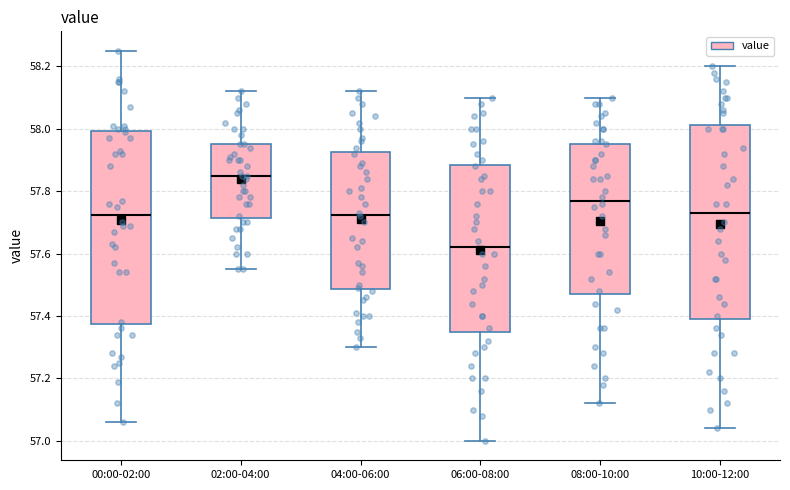

Reading left to right, transcribe this box plot: for each box, give where its median line is, the range the box spans, and where its two whiskers end, as read against the y-axis. The values are not printed on the chart, so give them approximately, as read against the axis.

00:00-02:00: median 57.72, box 57.38 to 58.00, whiskers 57.06 to 58.26
02:00-04:00: median 57.86, box 57.72 to 57.96, whiskers 57.56 to 58.12
04:00-06:00: median 57.72, box 57.48 to 57.92, whiskers 57.30 to 58.12
06:00-08:00: median 57.62, box 57.36 to 57.88, whiskers 57.00 to 58.10
08:00-10:00: median 57.78, box 57.48 to 57.96, whiskers 57.12 to 58.10
10:00-12:00: median 57.74, box 57.40 to 58.02, whiskers 57.04 to 58.20